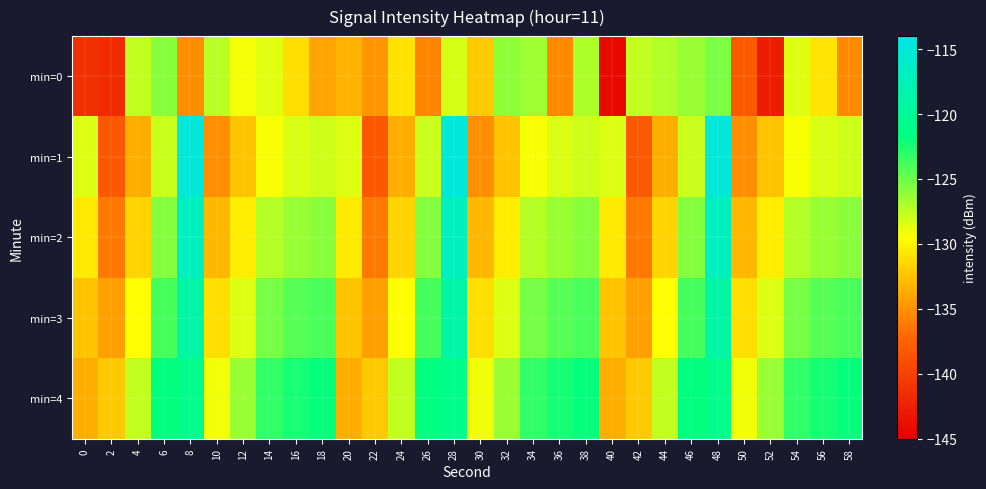

Which has a higher value, 42 or 36?

42